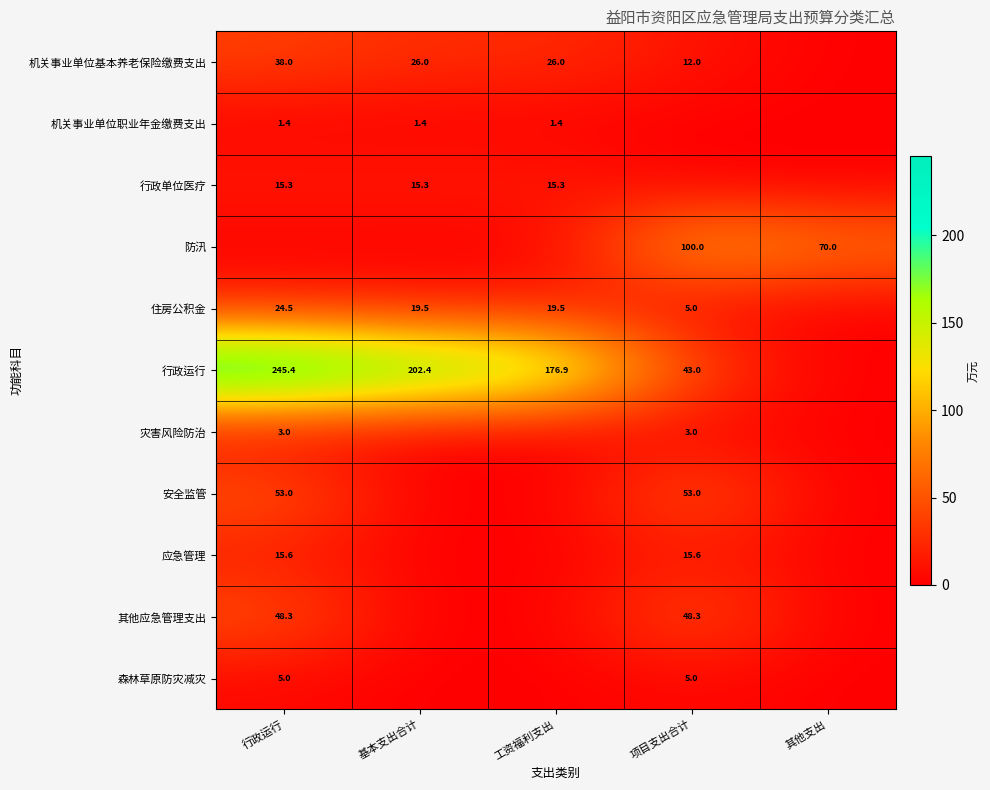

True or false: 灾害风险防治 has a value of 1.3 at 行政运行.

False